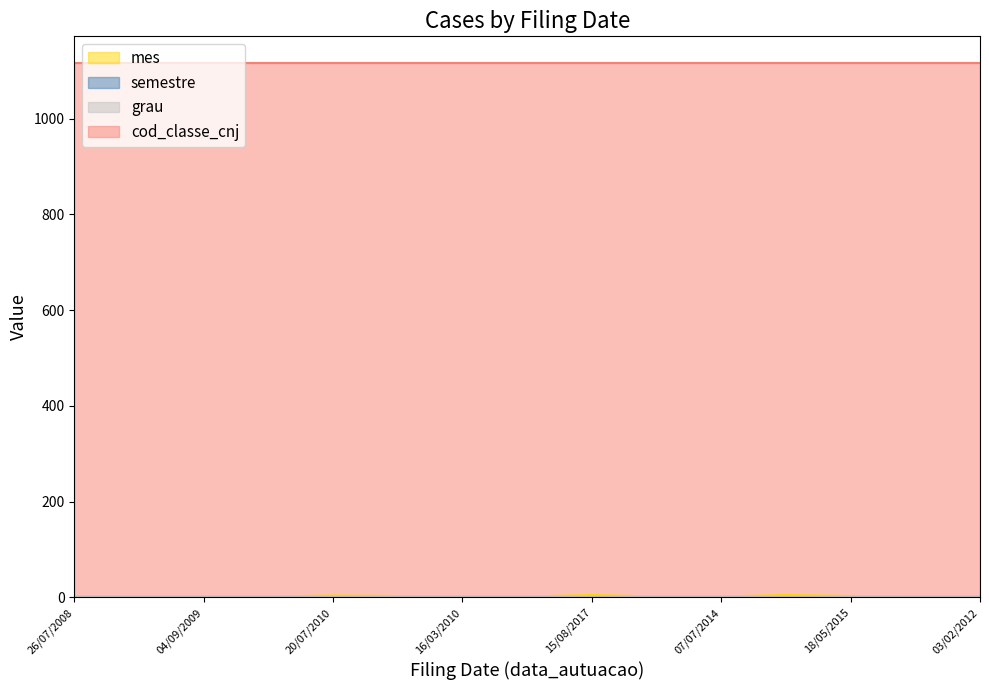

What is the label of the 12th point from the right?

04/09/2009